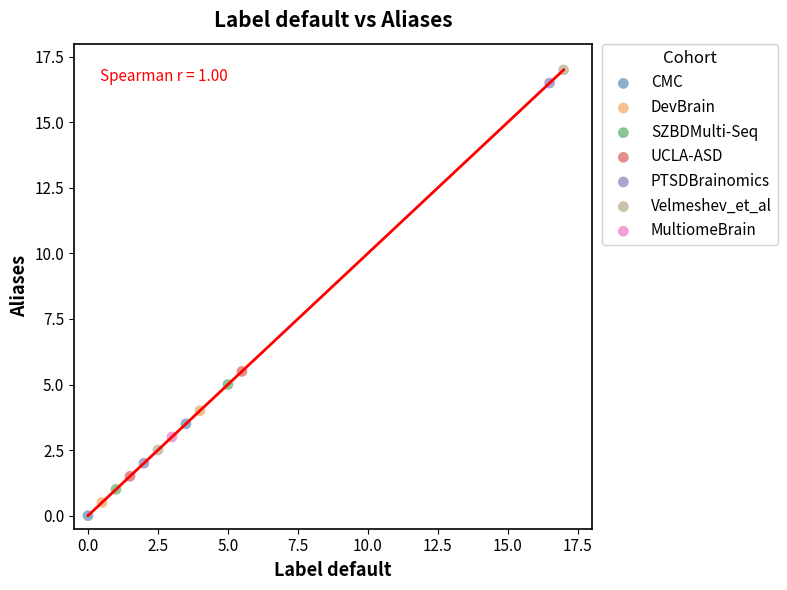

What are all the series names shown in the legend?

CMC, DevBrain, SZBDMulti-Seq, UCLA-ASD, PTSDBrainomics, Velmeshev_et_al, MultiomeBrain